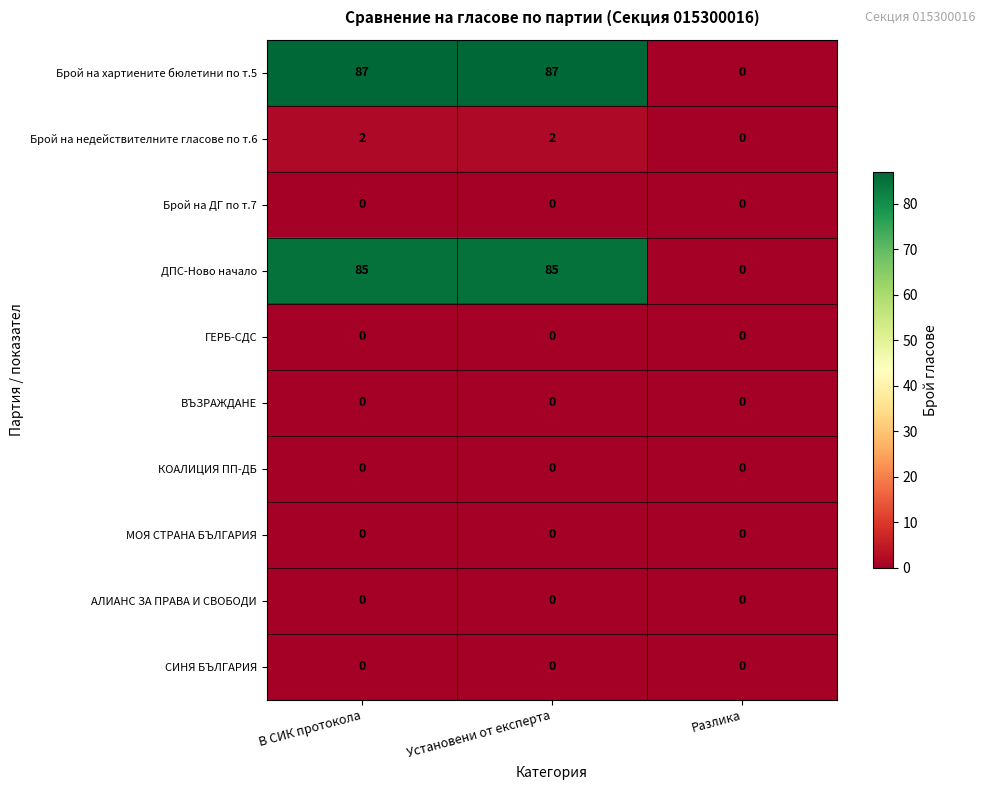

What is the spread (max minus min) of values at В СИК протокола?

87